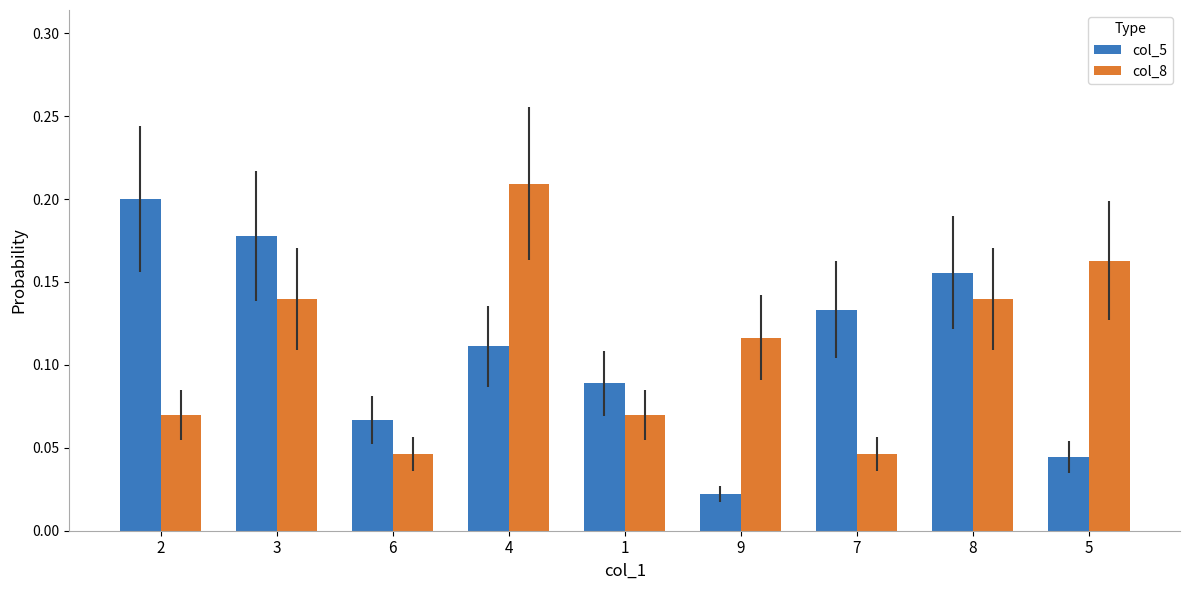

How many col_8 values are between 0 and 1?

9